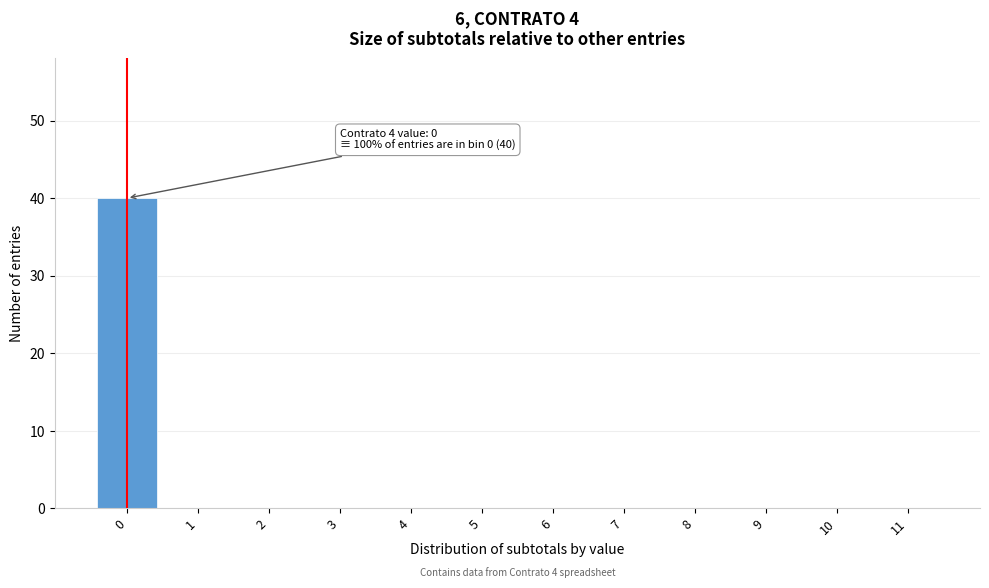

Reading right to left, what are all the values shown in this chart?

11=0	10=0	9=0	8=0	7=0	6=0	5=0	4=0	3=0	2=0	1=0	0=40